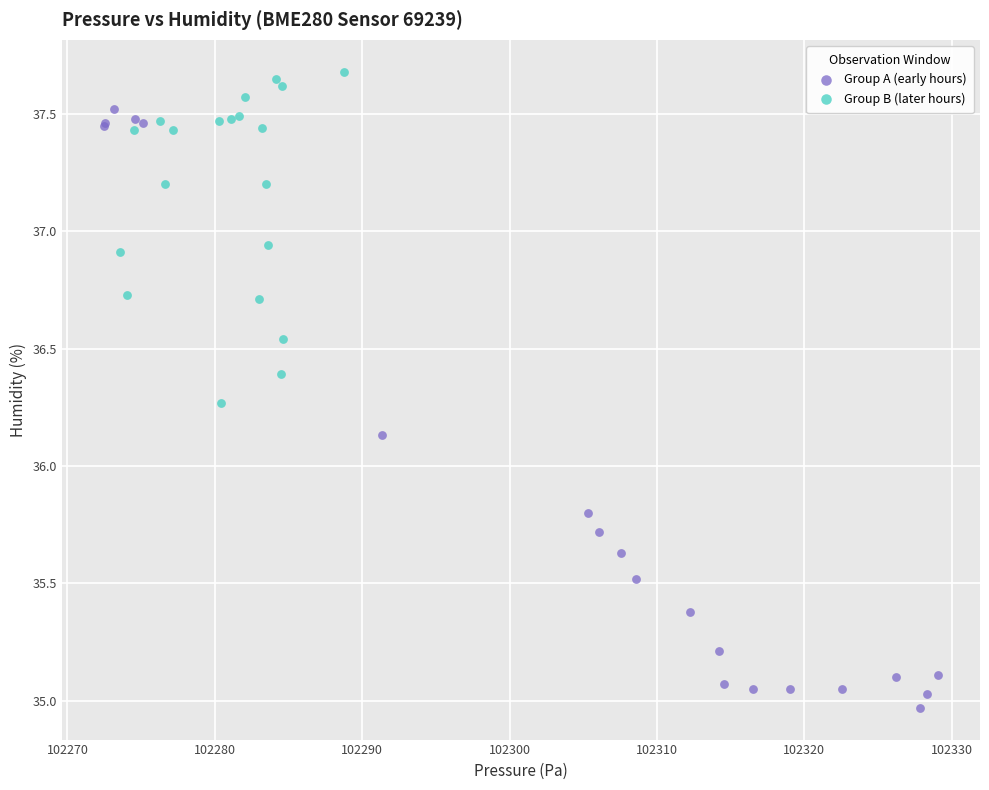

What are all the series names shown in the legend?

Group A (early hours), Group B (later hours)